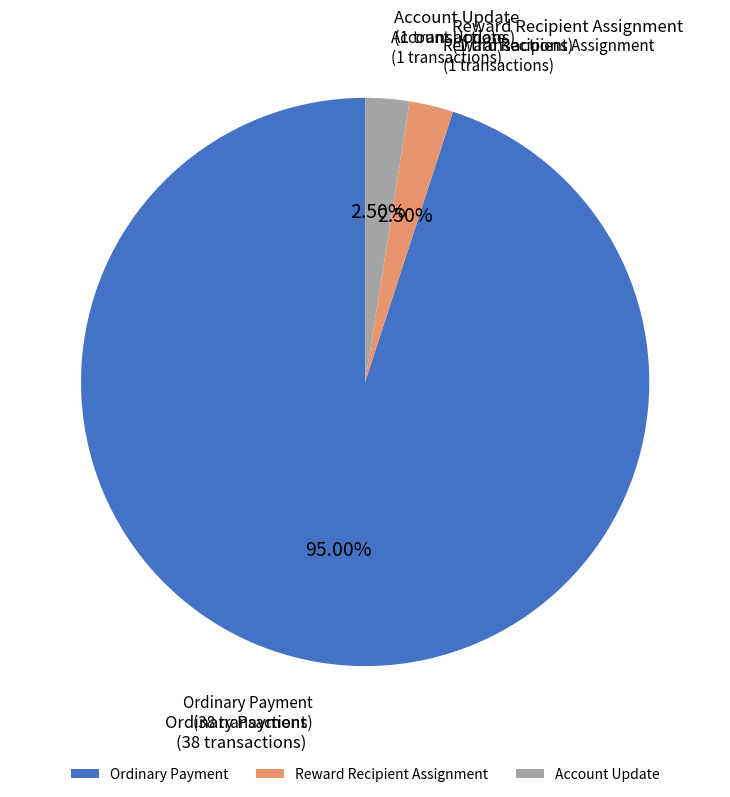

Is Account Update the majority of the pie?

No